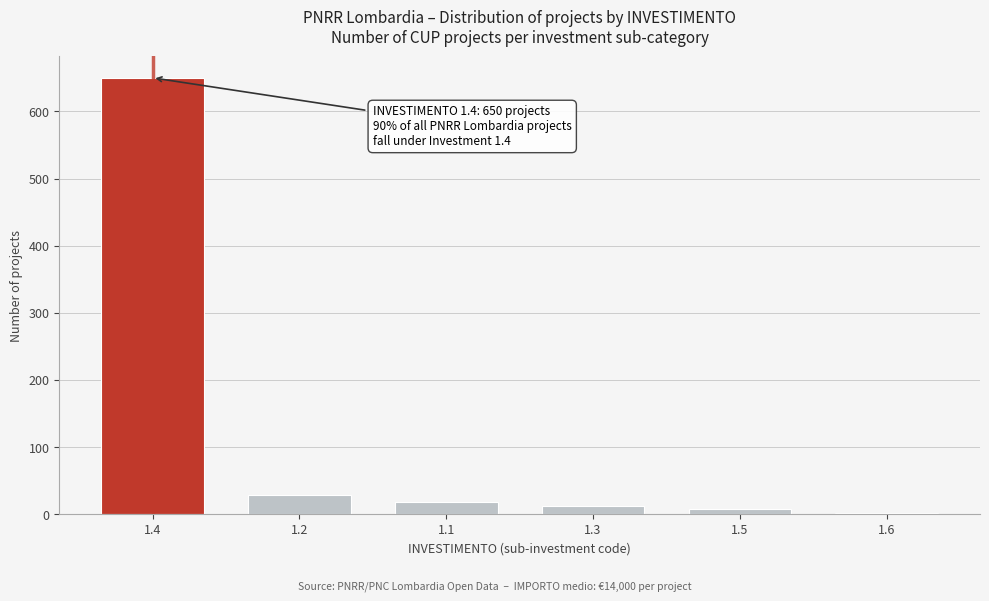

Reading left to right, list all the values displayed in this chart.

1.4=650	1.2=28	1.1=18	1.3=12	1.5=8	1.6=2